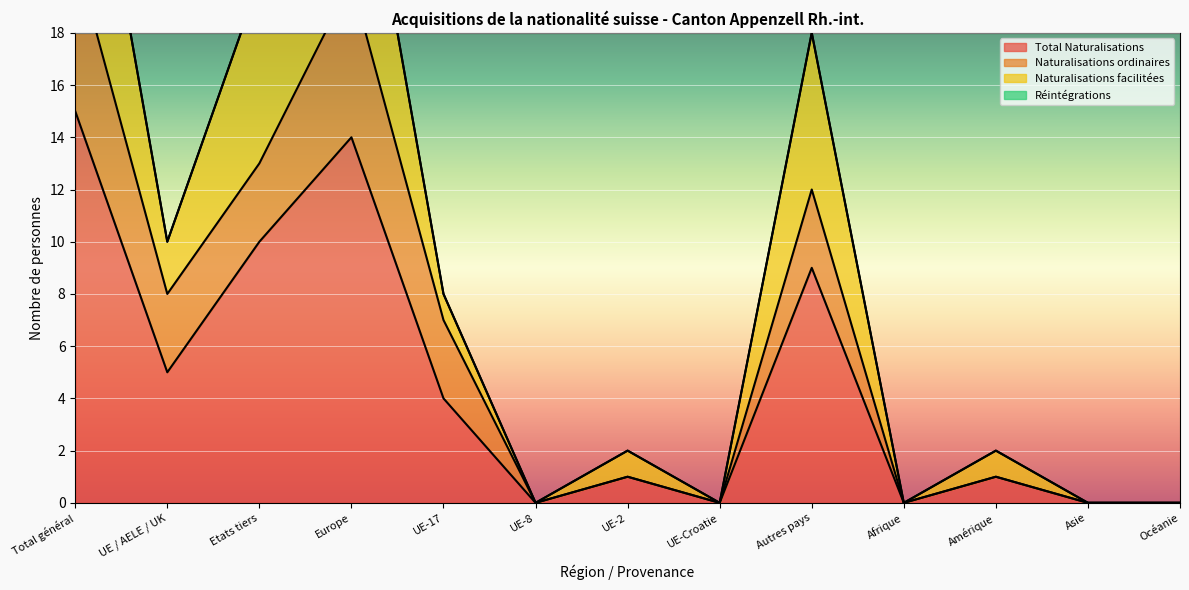

Between Europe and UE-2, which series saw the biggest shift?

Naturalisations facilitées